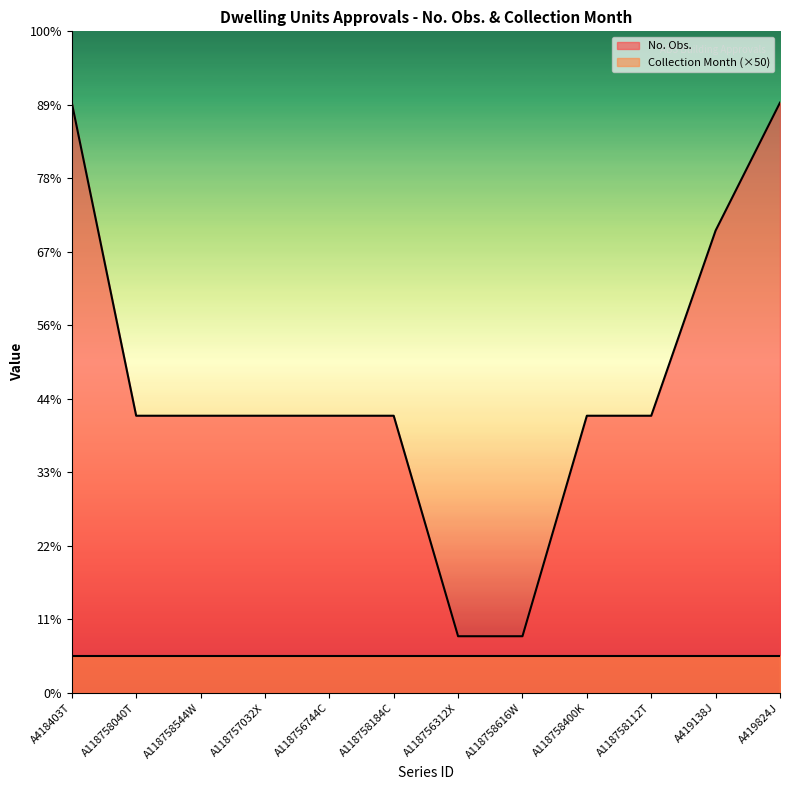

Rank the categories by value from highest to lowest.

A418403T, A419824J, A419138J, A118758040T, A118758544W, A118757032X, A118756744C, A118758184C, A118758400K, A118758112T, A118756312X, A118758616W